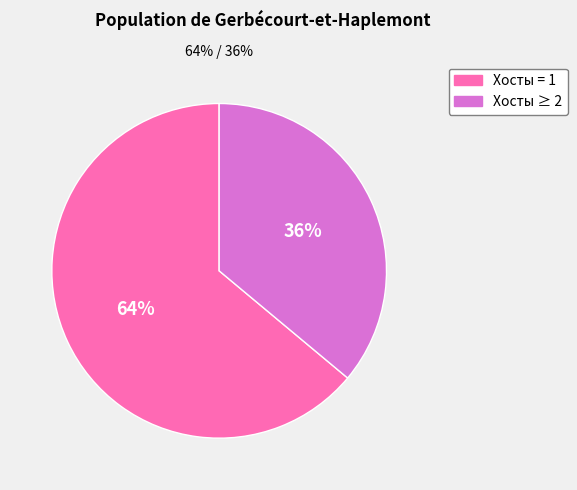

To the nearest percent, what is the average slice percentage?

50%